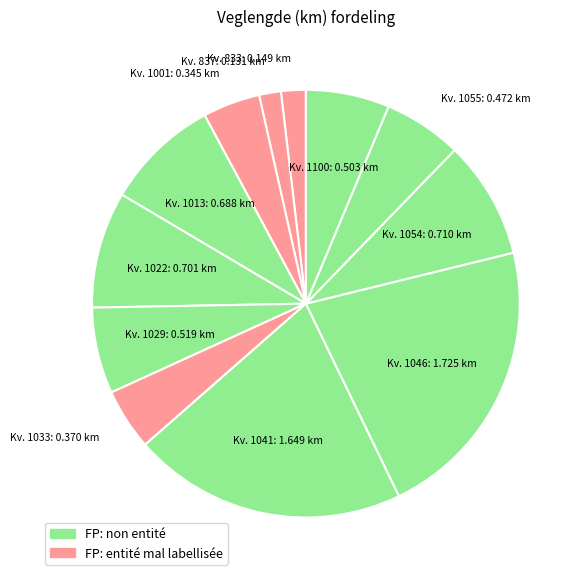

Rank the categories by value from highest to lowest.

Kv. 1046, Kv. 1041, Kv. 1054, Kv. 1022, Kv. 1013, Kv. 1029, Kv. 1100, Kv. 1055, Kv. 1033, Kv. 1001, Kv. 833, Kv. 837